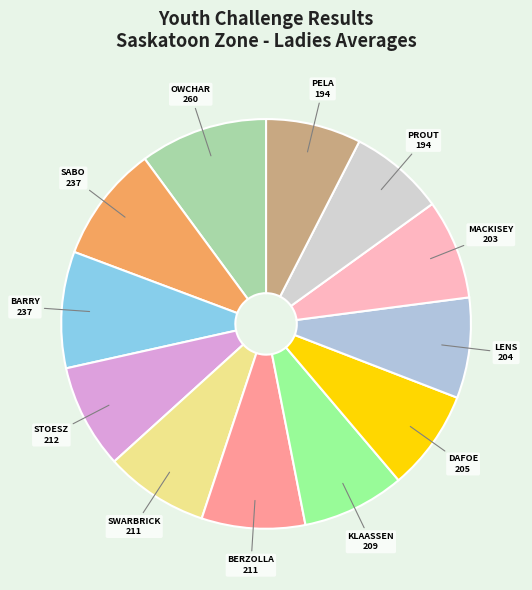

Count the number of slices in the pie.

12